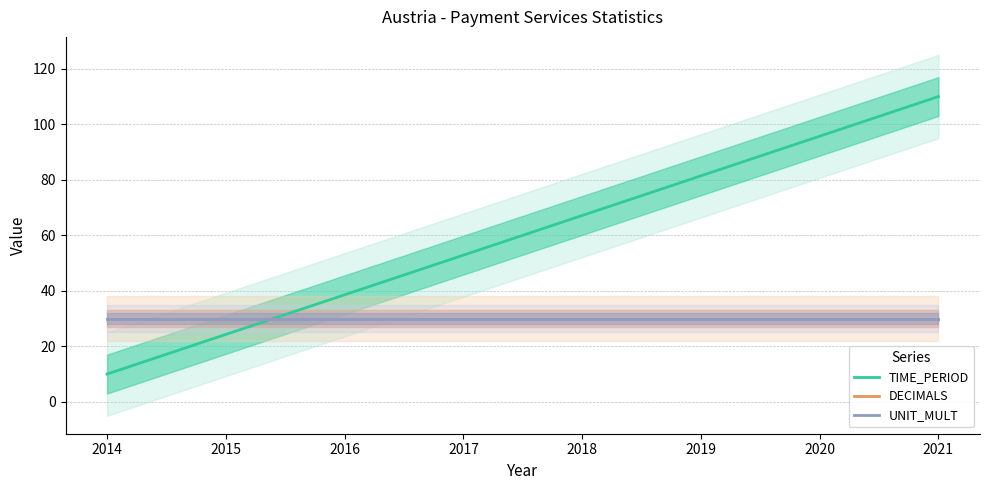

True or false: UNIT_MULT has more than 0 interior local peaks.

False